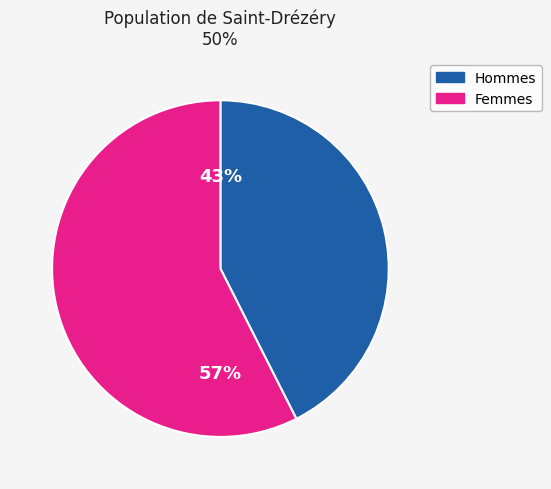

To the nearest percent, what is the average slice percentage?

50%